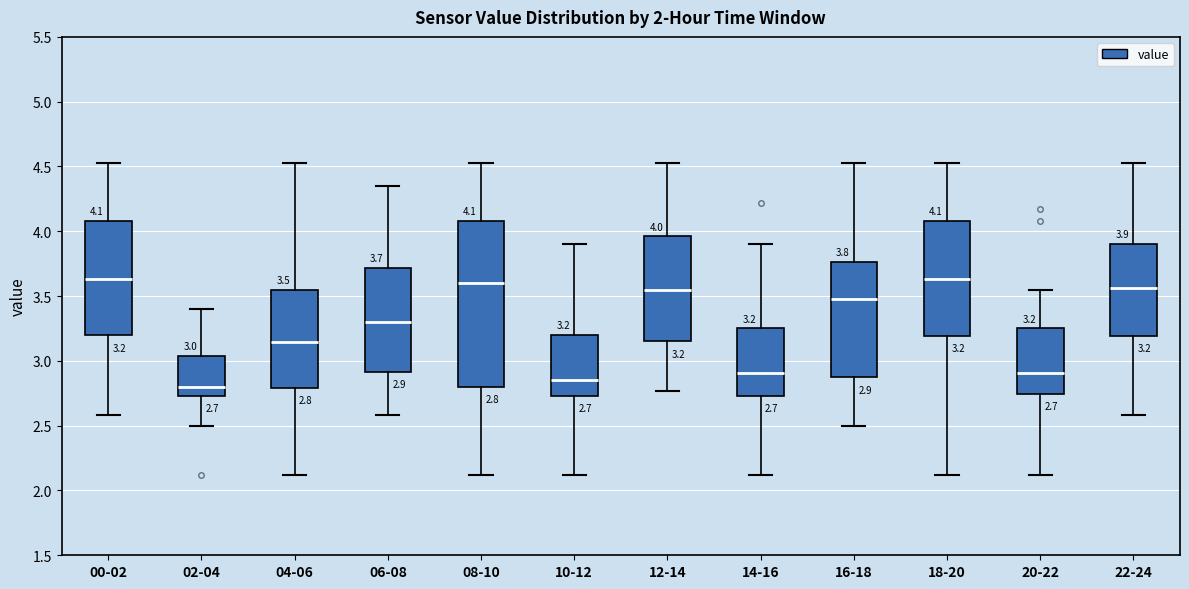

Which box is the tallest, from its lower edge to its upper edge?

08-10